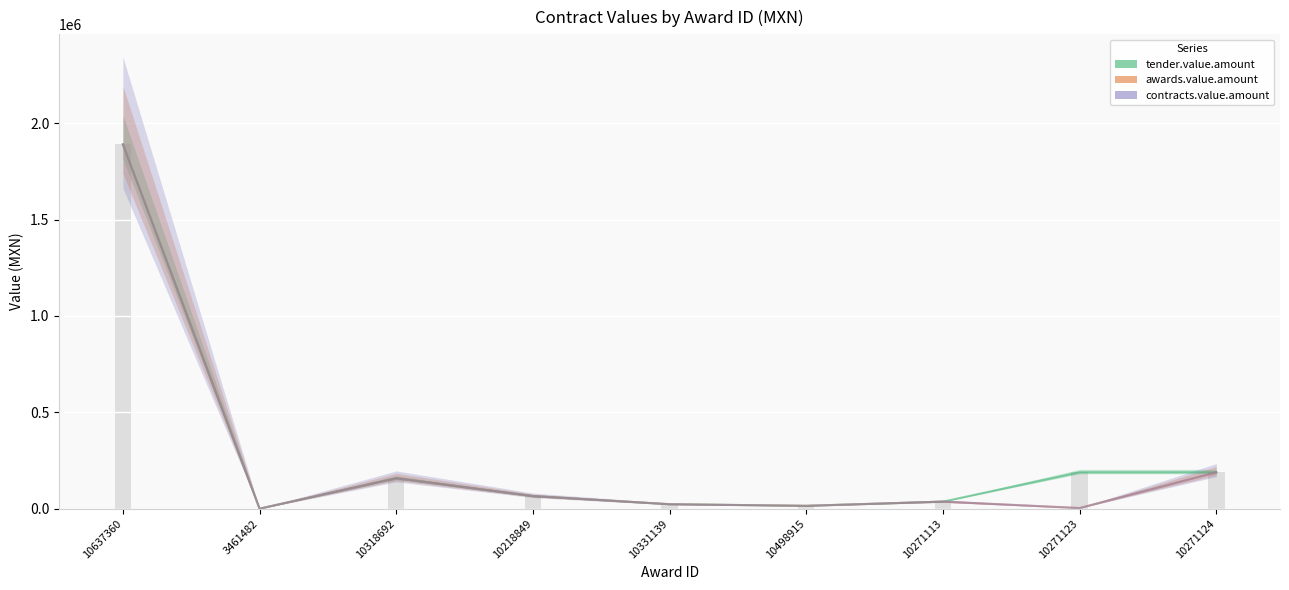

What is the label of the 5th bar from the left?

10331139